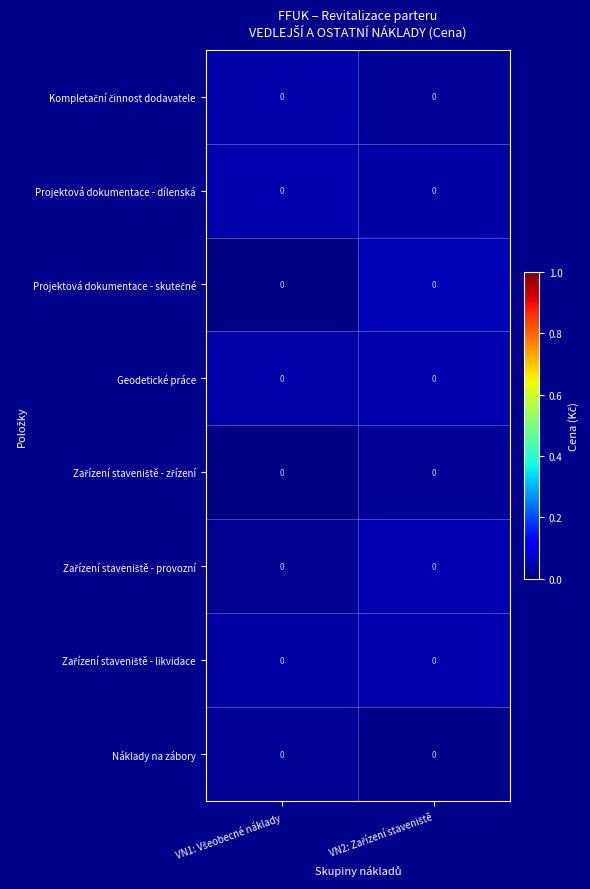

Between VN1: Všeobecné náklady and VN2: Zařízení staveniště, which is larger?

VN1: Všeobecné náklady